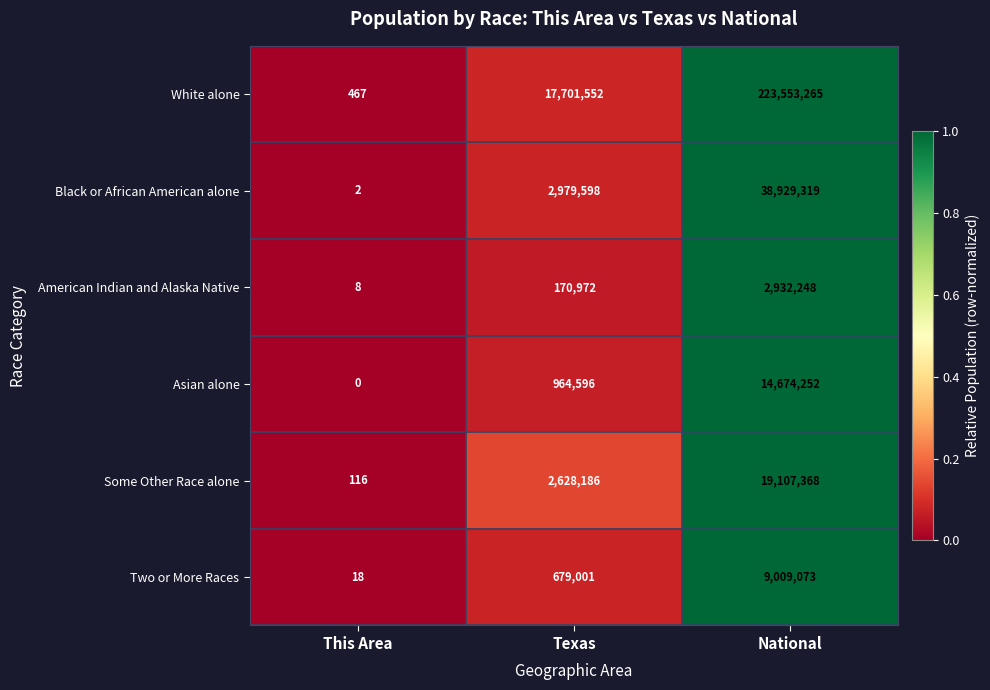

Which series has the largest range (max minus min)?

White alone